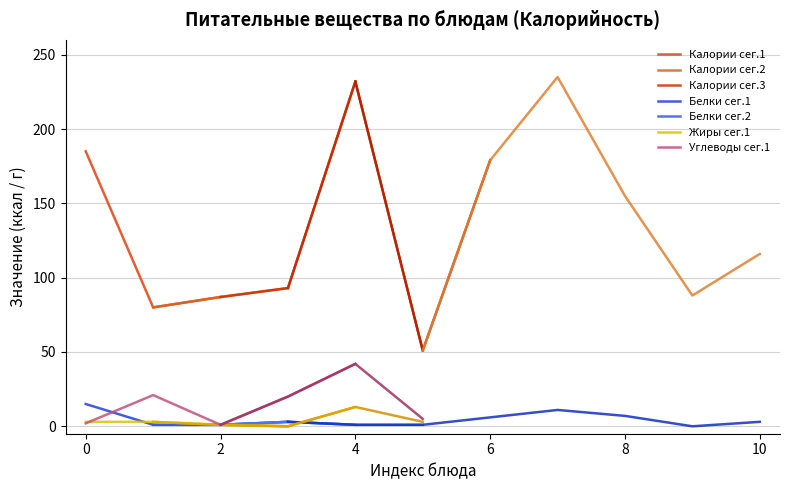

What is the average value?

137